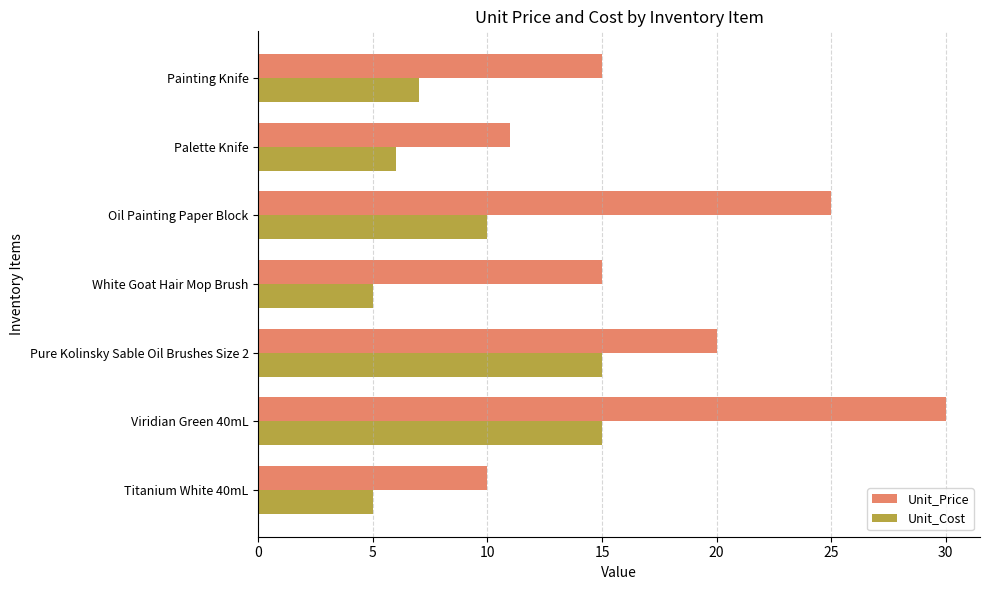

Between Oil Painting Paper Block and Painting Knife, which series saw the biggest shift?

Unit_Price